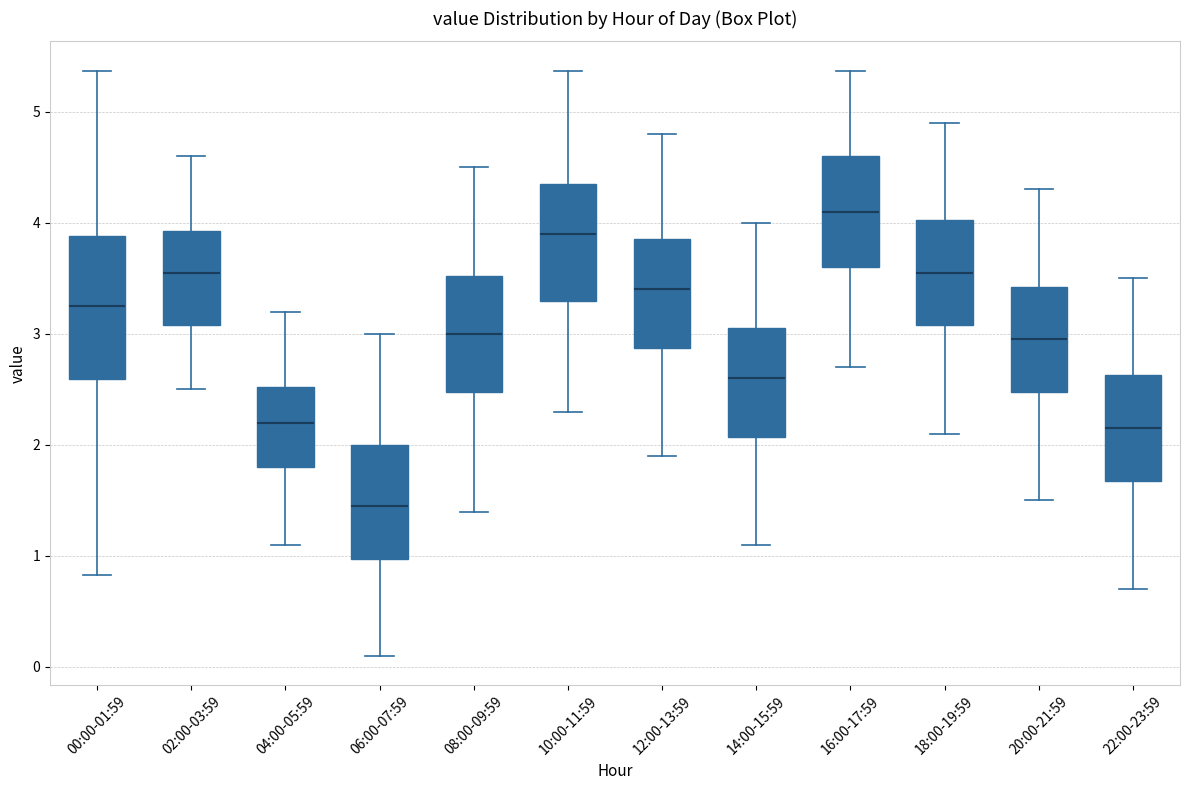

Where is the upper edge of the box for 06:00-07:59 on the y-axis? The values are not printed on the chart, so give them approximately, as read against the axis.

2.0